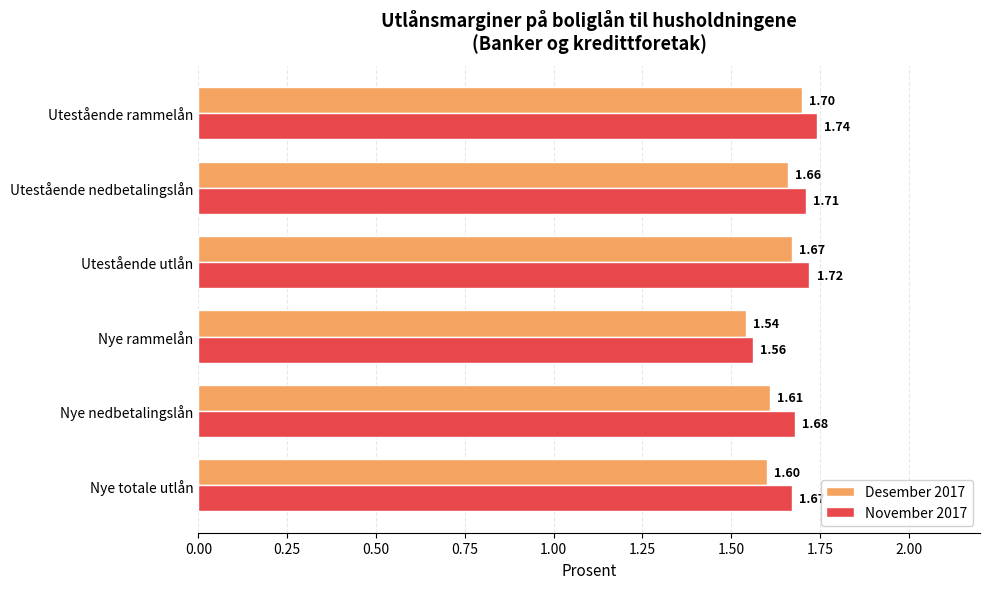

At which category is the sum across all series the highest?

Utestående rammelån